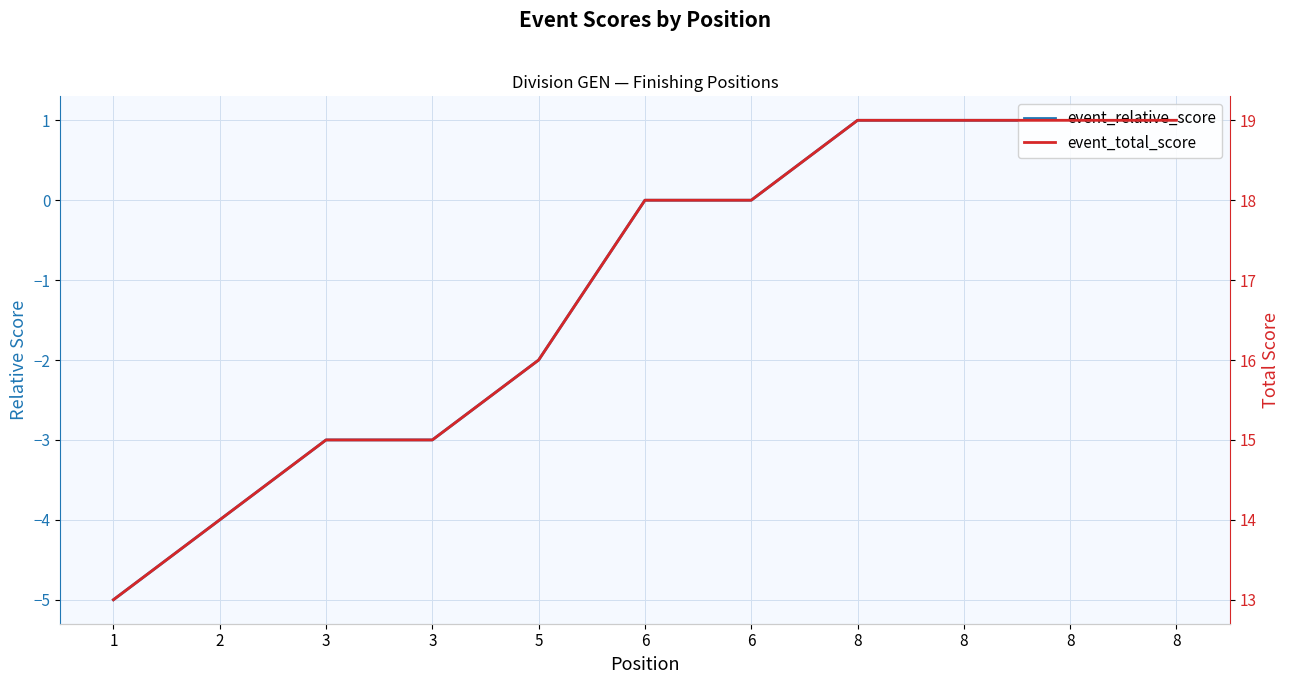

Between 1 and 6, which is larger?

6